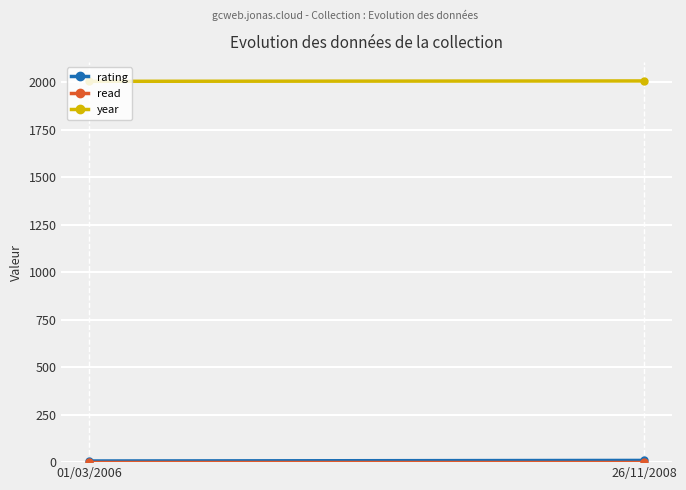

What is the value of the year point at the 2nd from the left?

2008